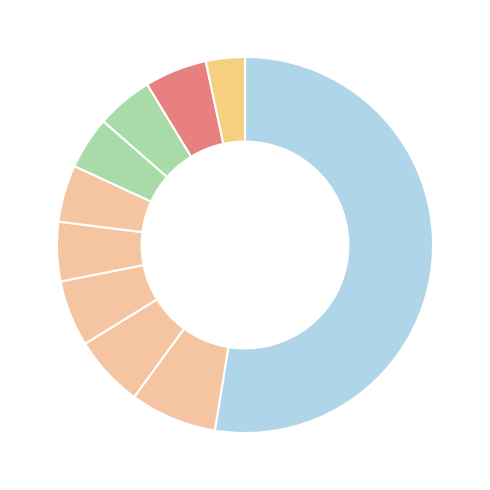

How many segments does this pie chart have?

10